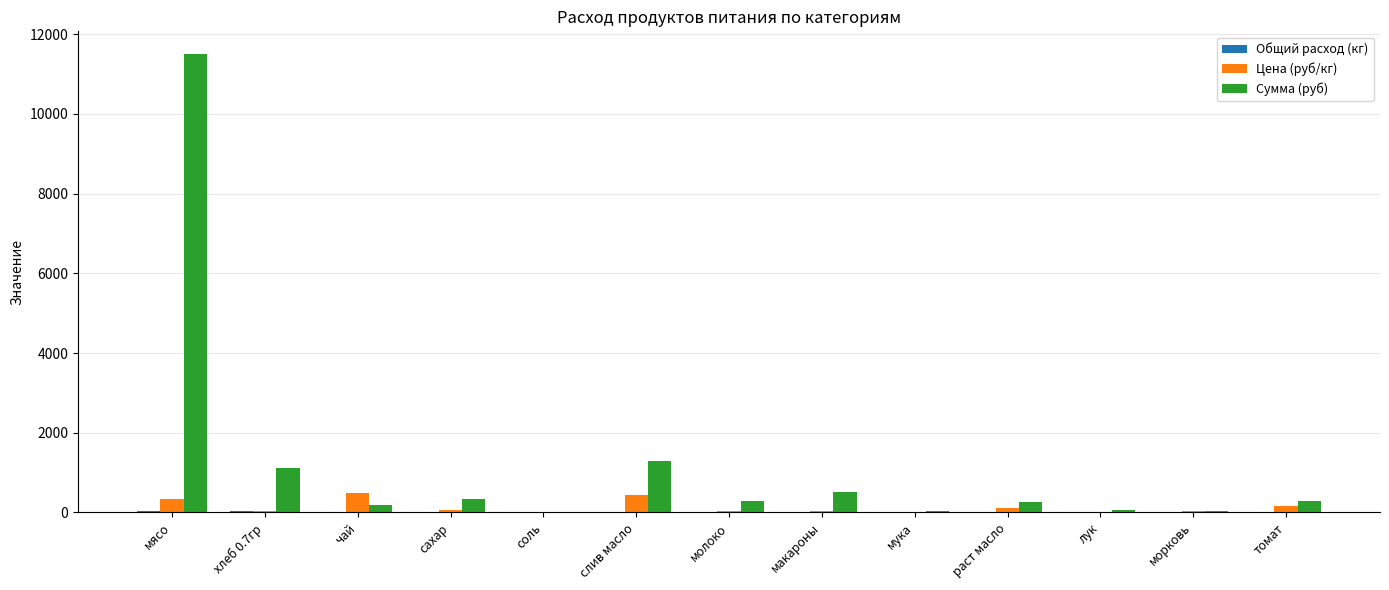

Between макароны and морковь, which series saw the biggest shift?

Сумма (руб)